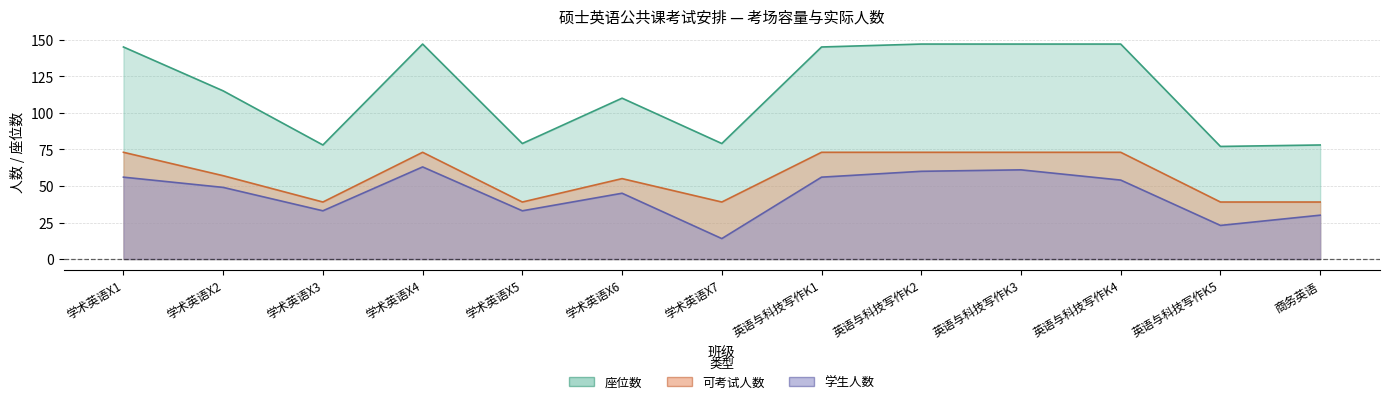

List the series in order of their overall mean, lowest first.

学生人数, 可考试人数, 座位数